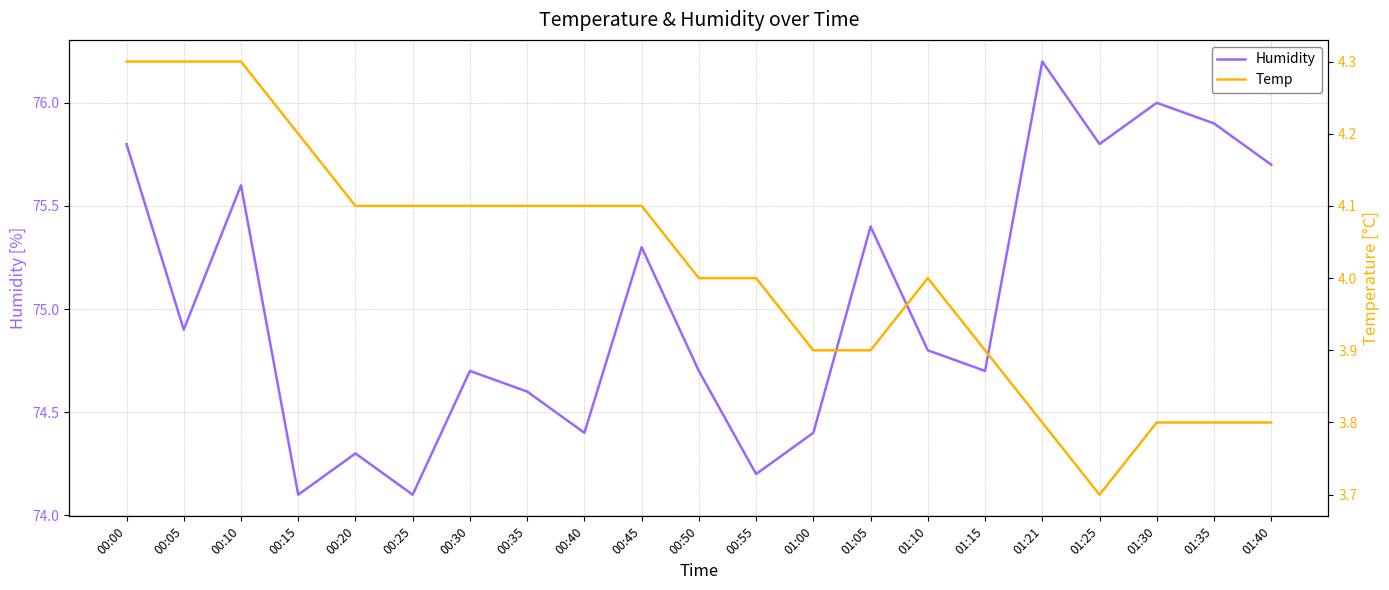

How many interior local valleys does the Temp series have?

1